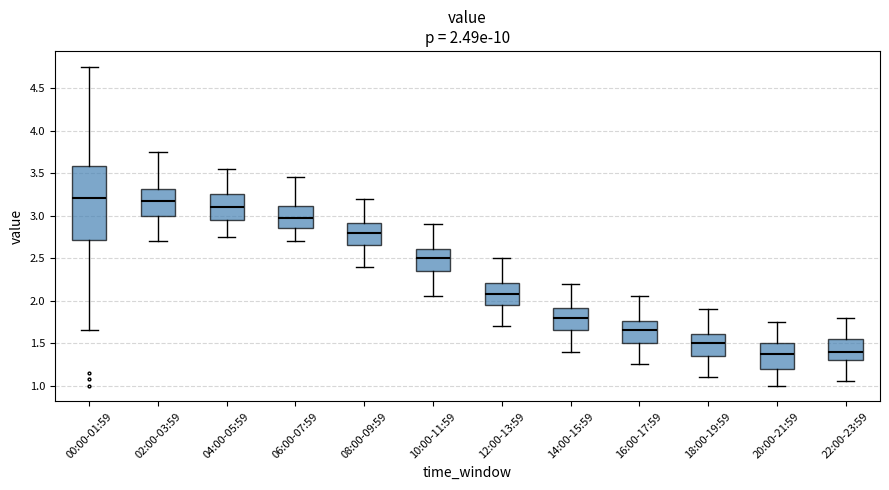

Which box is the tallest, from its lower edge to its upper edge?

00:00-01:59